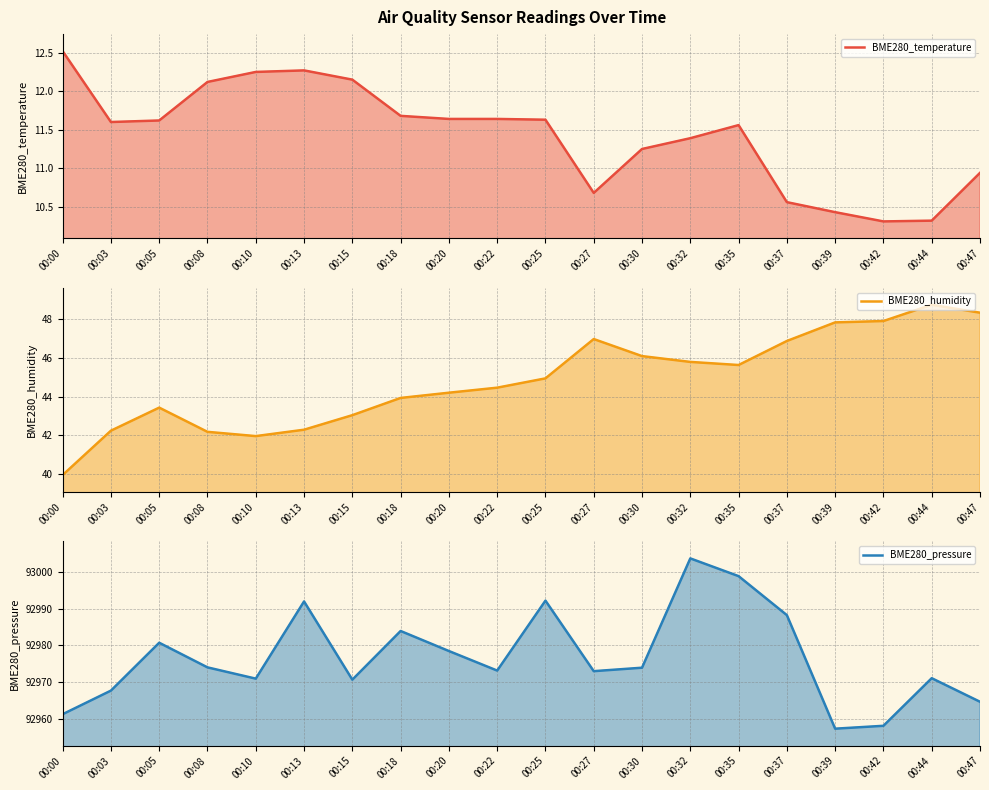

What value does the BME280_pressure series have at 00:35?

92998.8